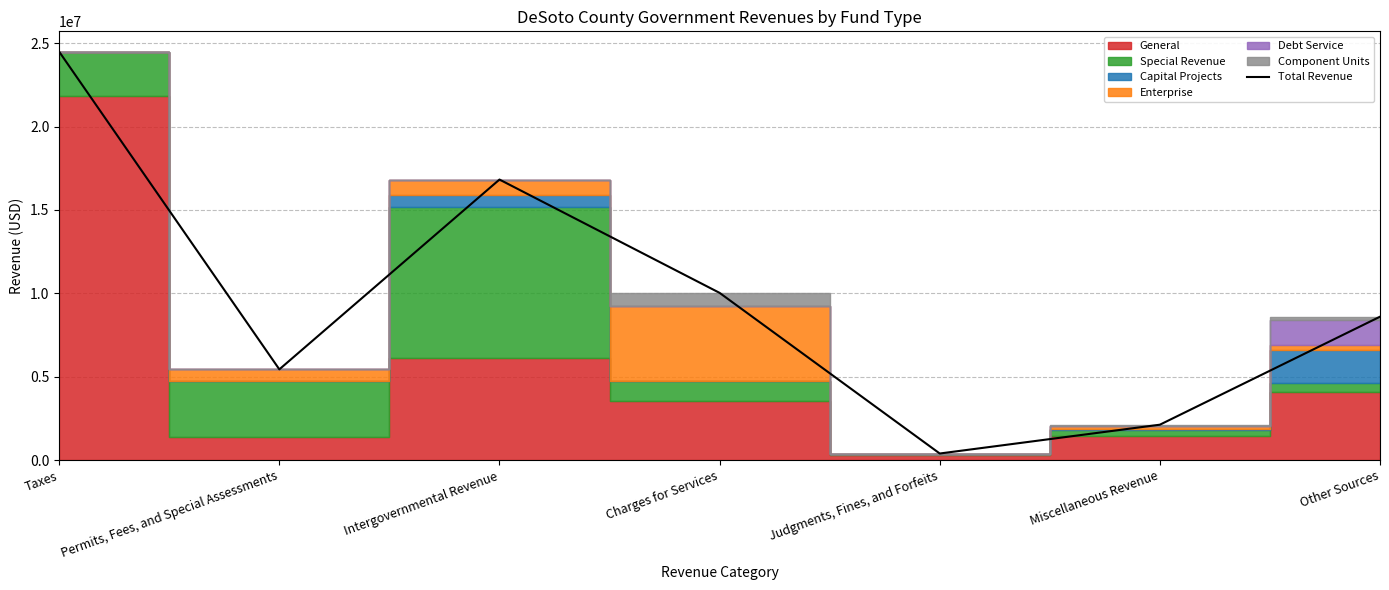

How many data points does each series have?

7